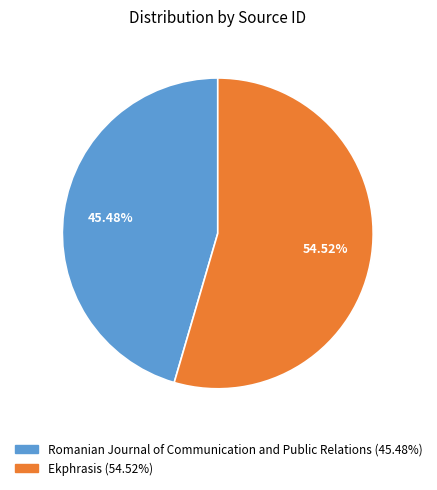

To the nearest percent, what is the average slice percentage?

50%